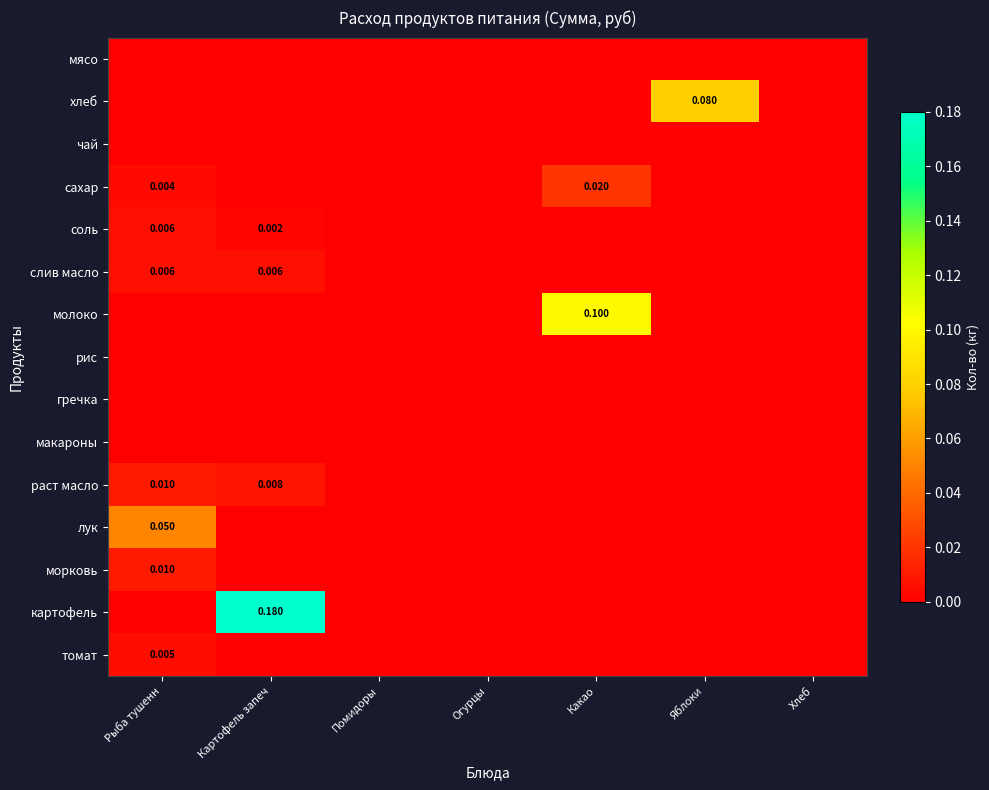

At which category is the sum across all series the highest?

Картофель запеч